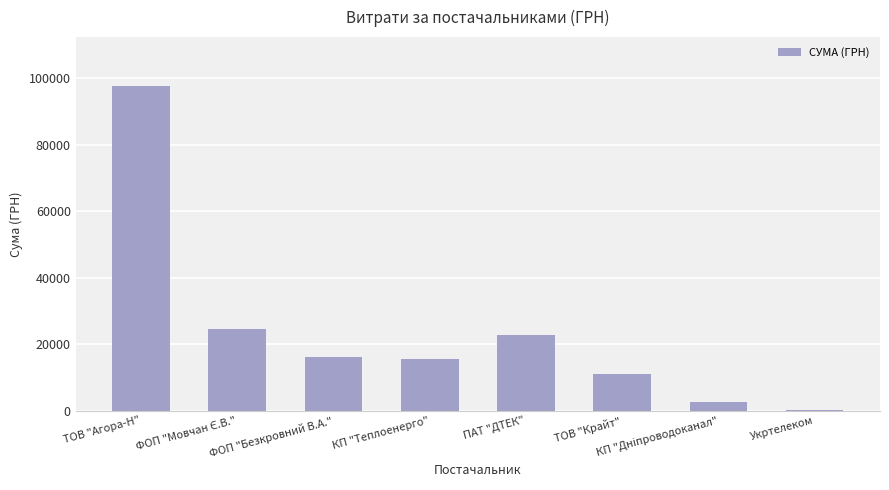

What is the greatest value displayed?

97732.2